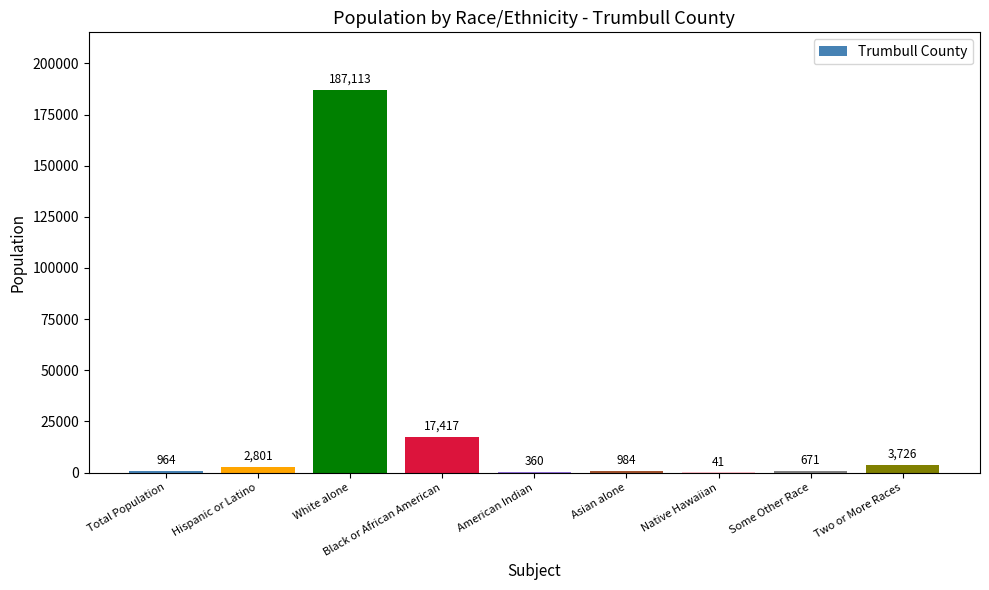

True or false: the data shows 17417 at Black or African American.

True